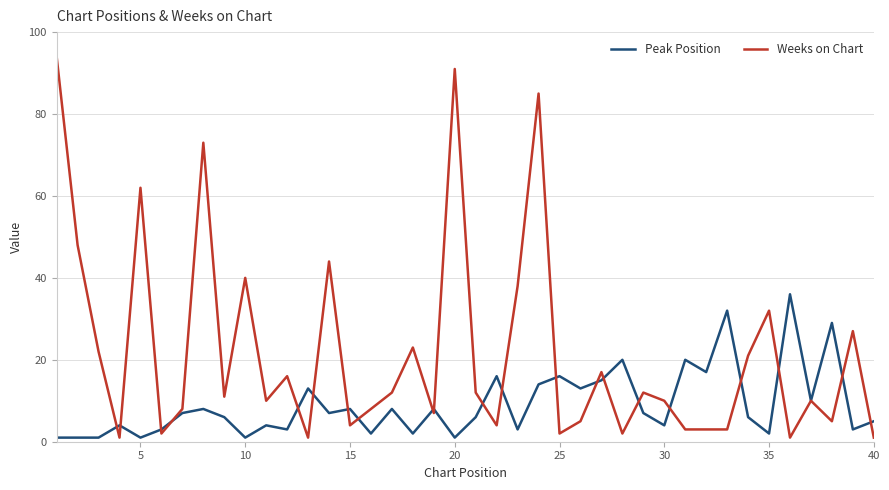

Which series has the widest spread of values?

Weeks on Chart